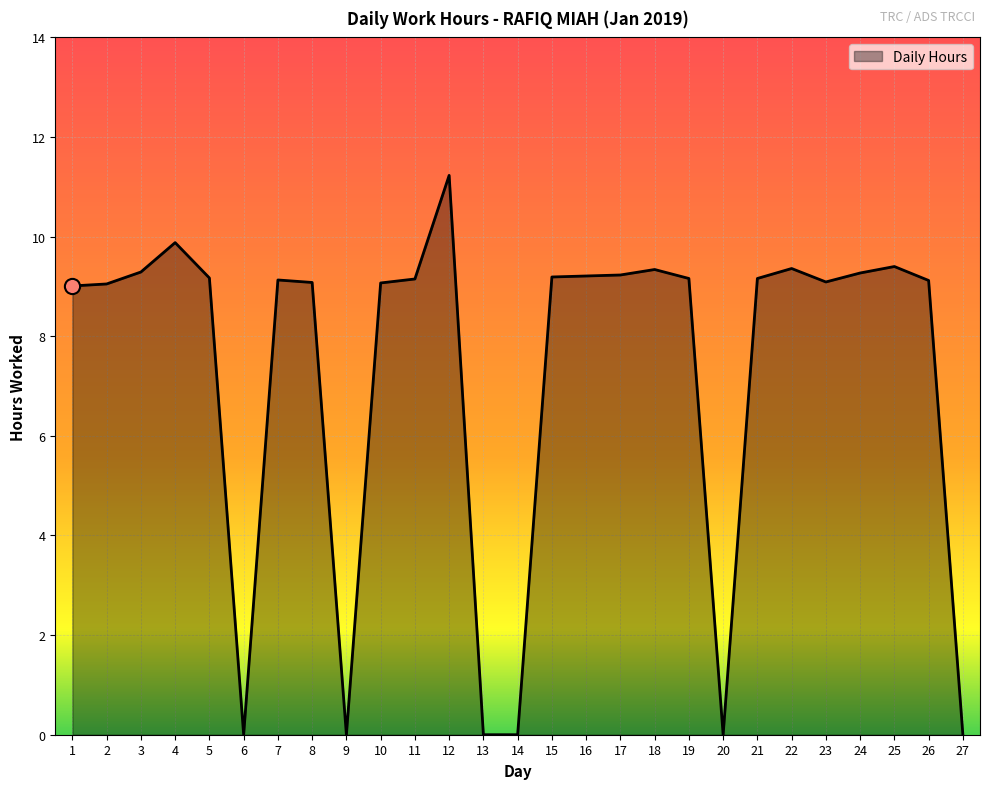

Approximately how many times larger is the value at 22 compared to 16?

1.0